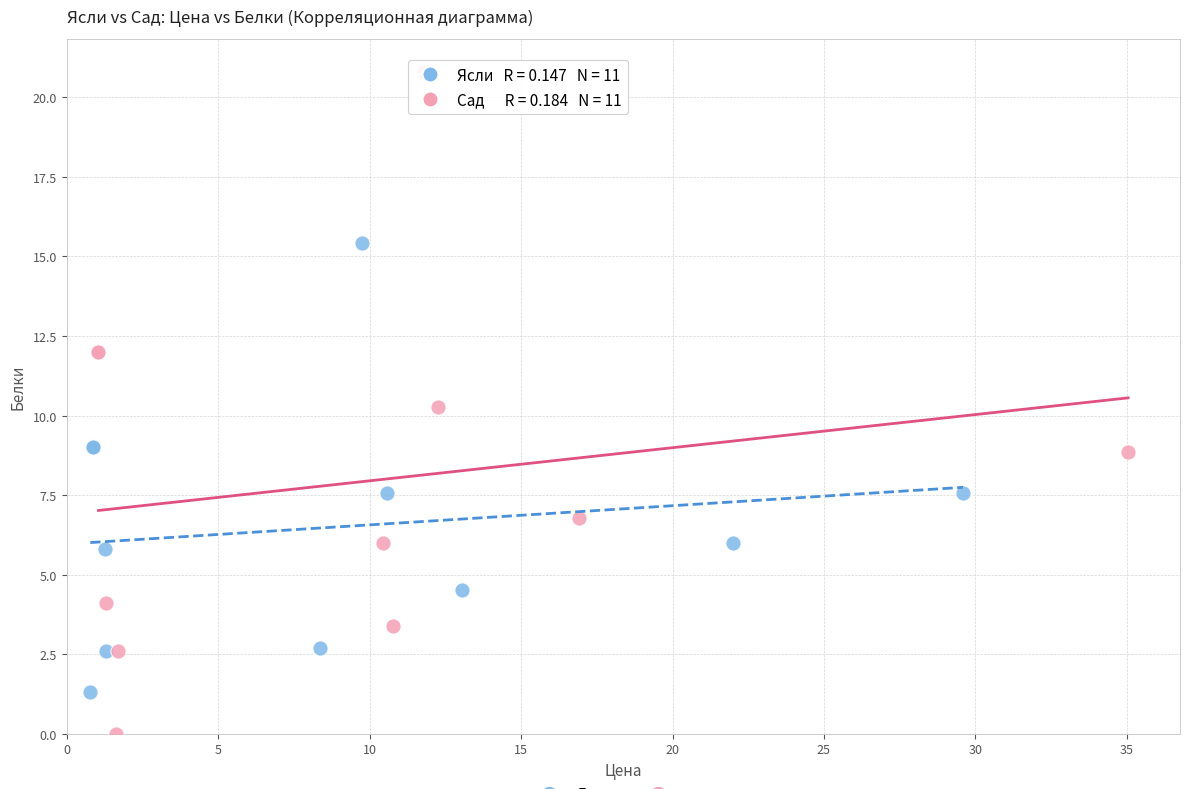

Which series reaches the maximum Y coordinate?

Сад